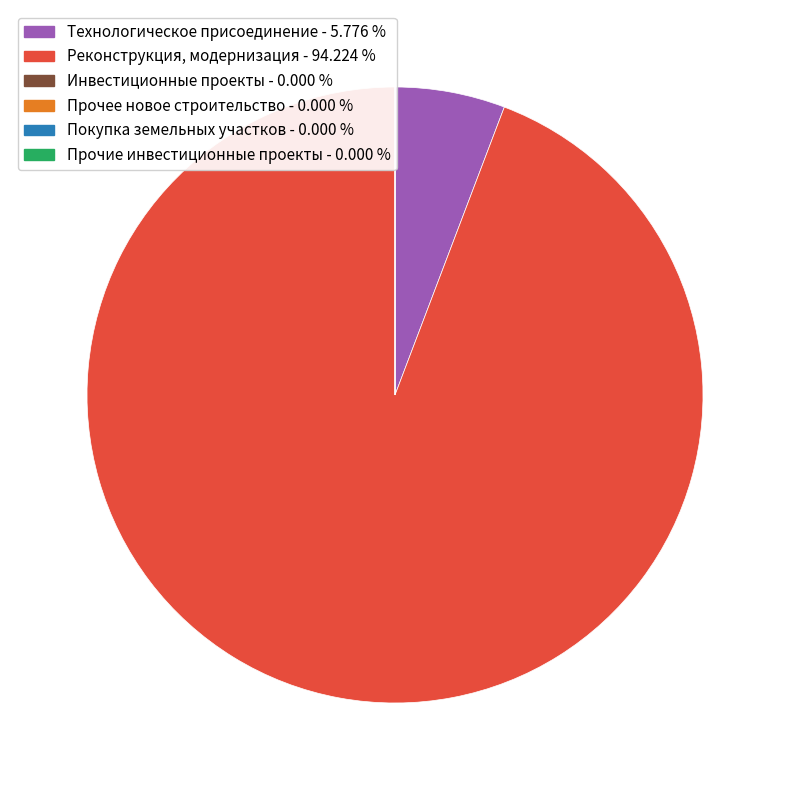

Is there a majority slice in this chart?

Yes